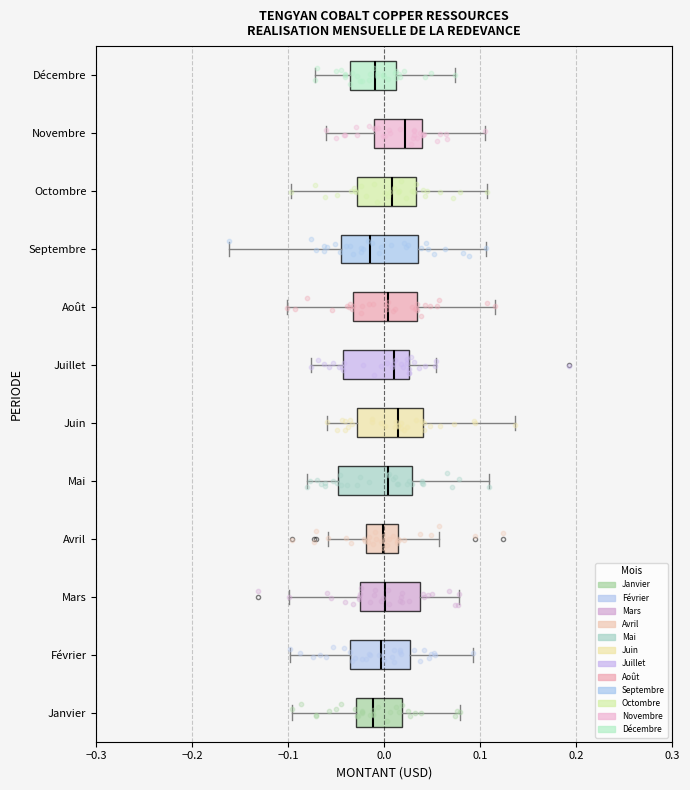

Where does the median line of the box for Mars sit on the x-axis? The values are not printed on the chart, so give them approximately, as read against the axis.

0.00